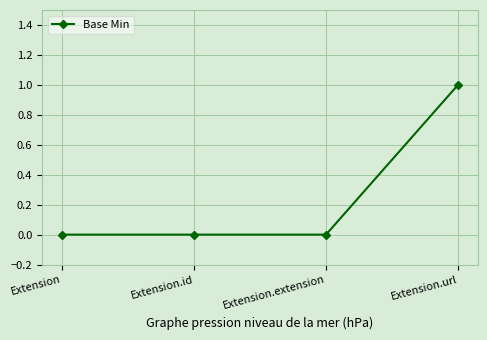

What is the difference between the values at Extension.url and Extension.id?

1